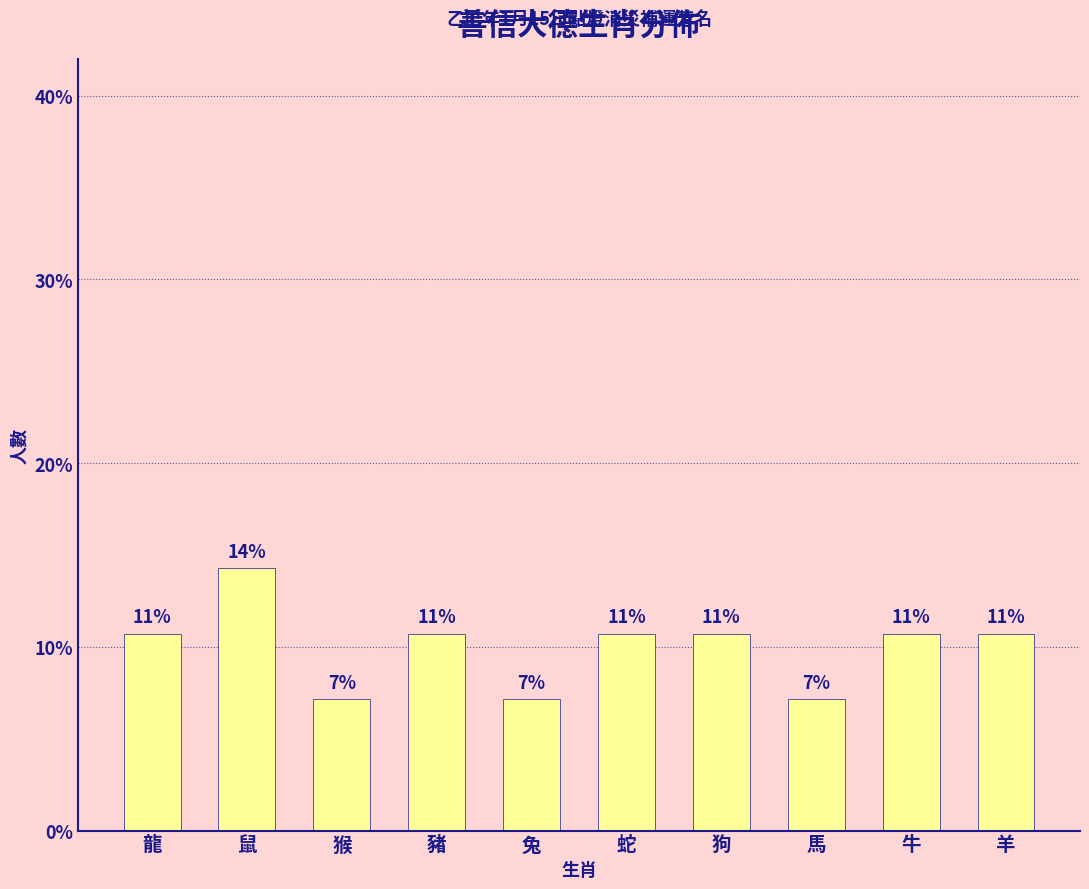

At which label is the value closest to 10?

龍